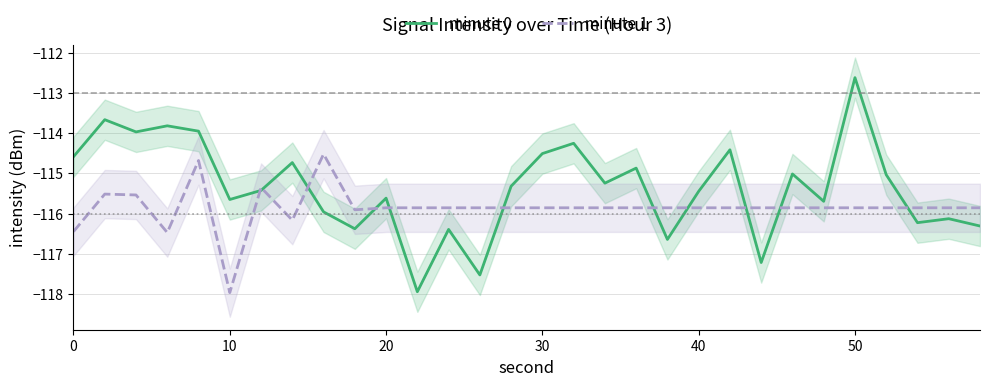

How many values in the minute 0 series are below -115?

19